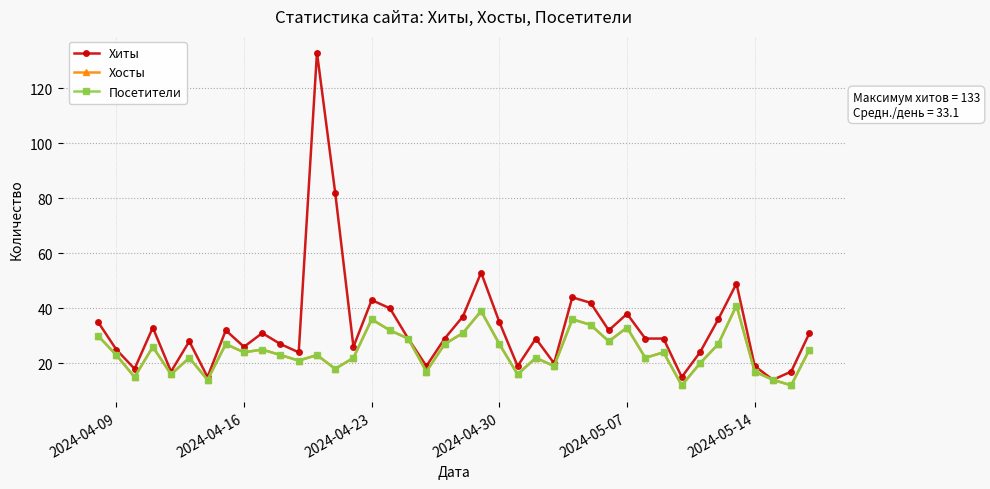

True or false: Посетители and Хиты intersect in this chart.

False